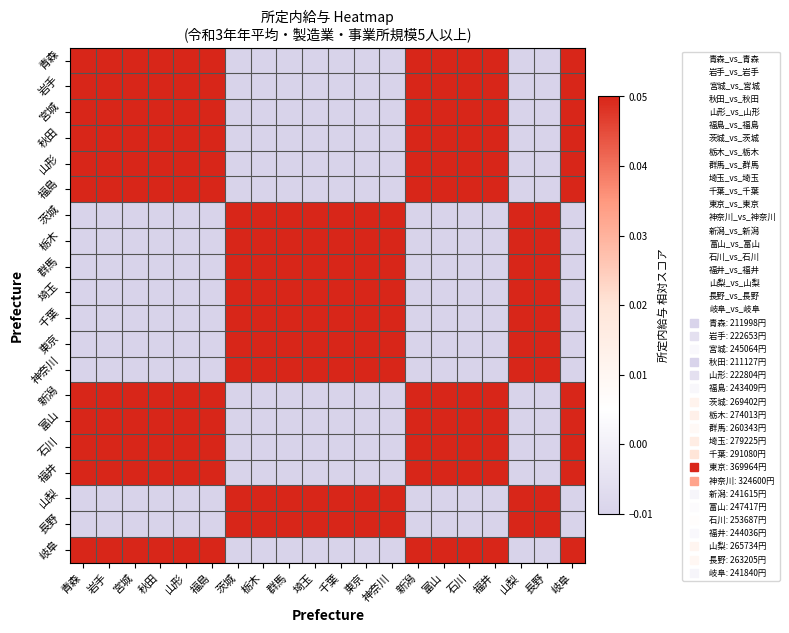

At which category is the sum across all series the highest?

東京